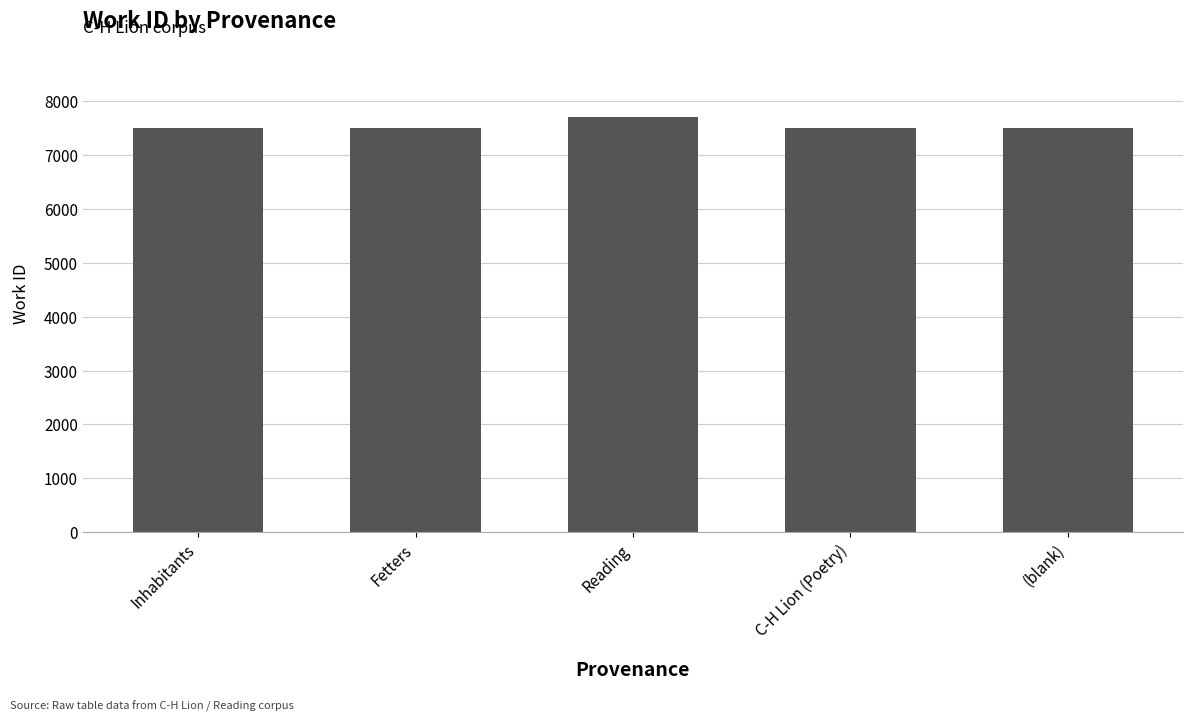

What is the label of the 5th bar from the right?

Inhabitants